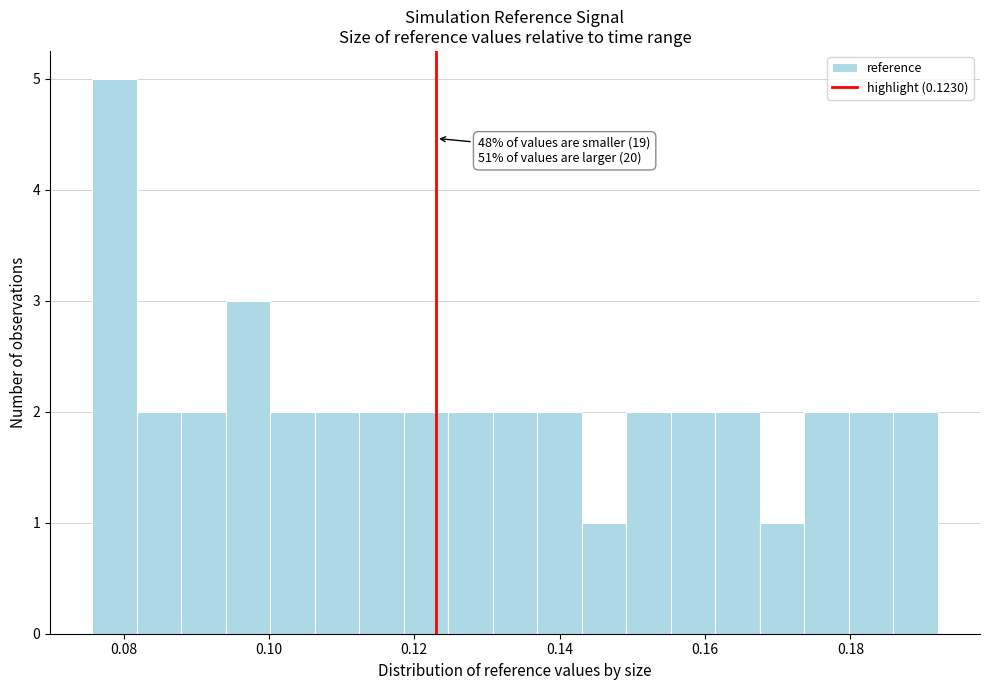

Around what value on the x-axis is the tallest bar? Give the approximate position of its centre, as read against the axis.

0.078